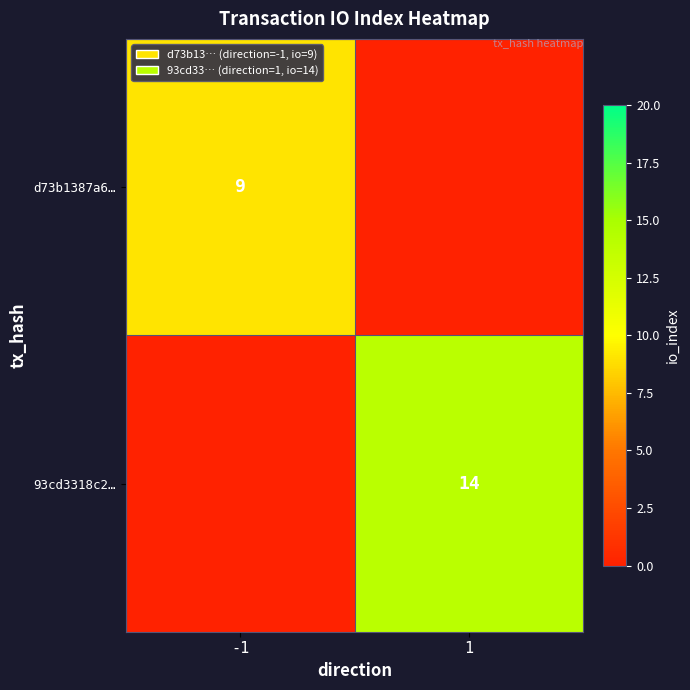

True or false: d73b1387a6… has a value of 9 at -1.

True